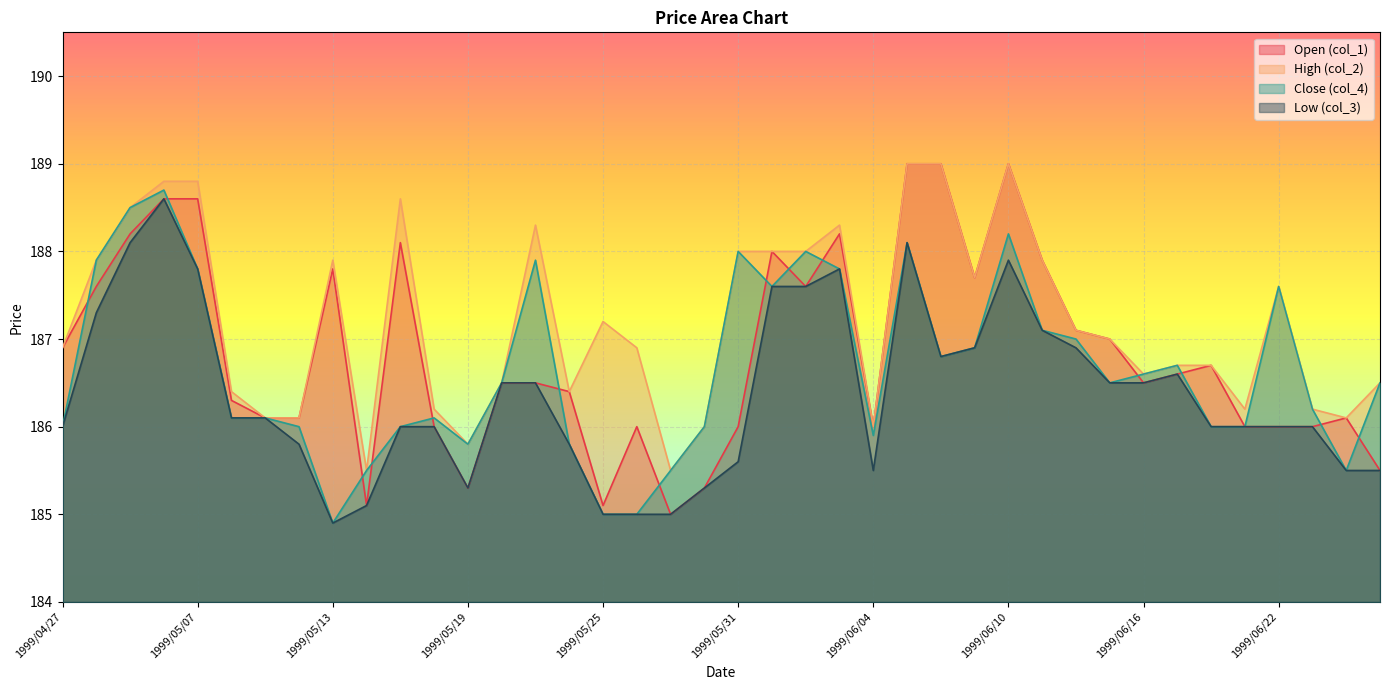

Between 1999/04/27 and 1999/06/07, which series saw the biggest shift?

col_1